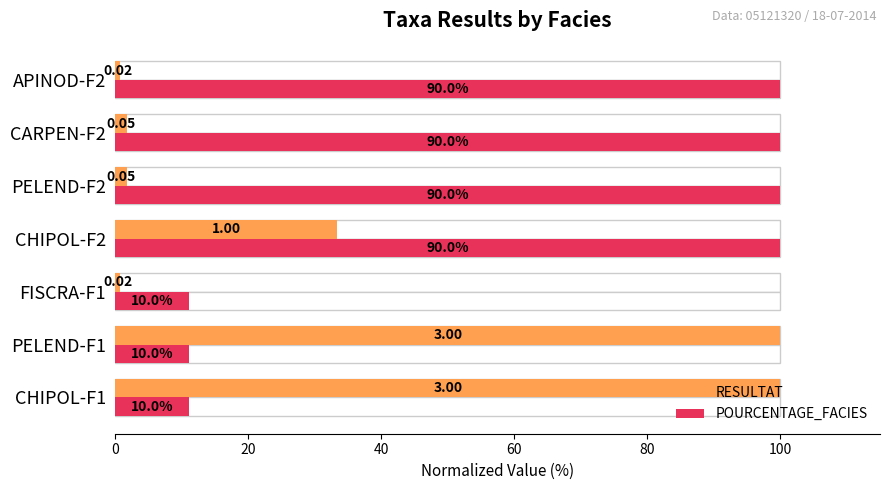

What is the difference between the second highest and second lowest values in the RESULTAT series?

99.3